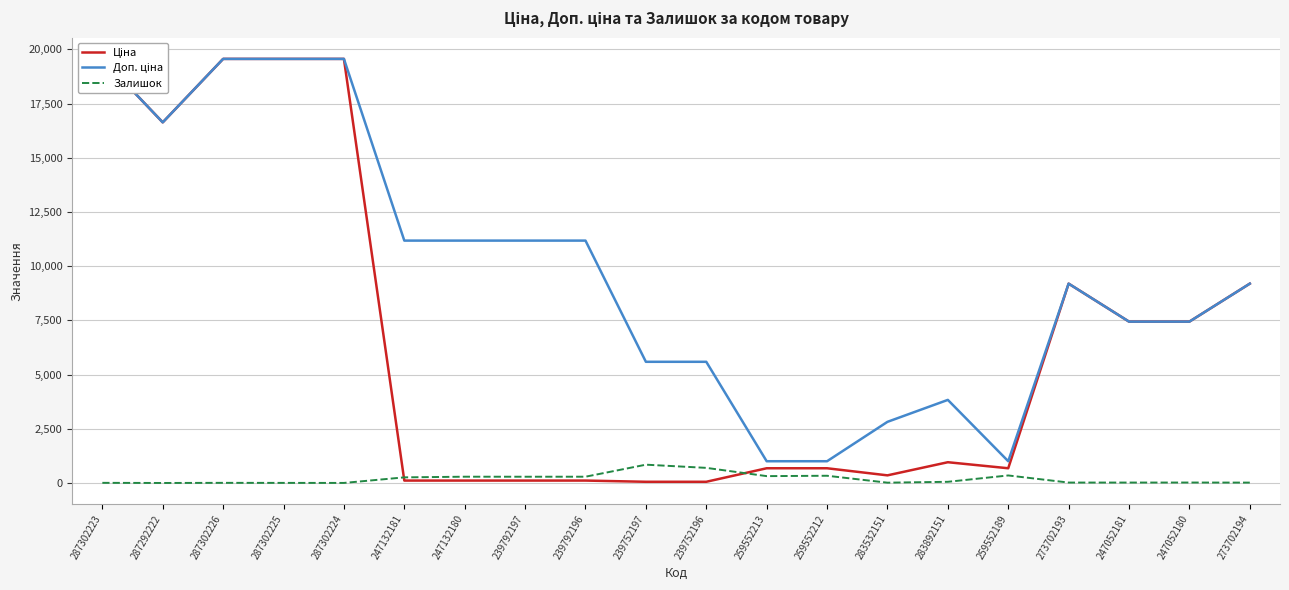

At how many categories does at least one series exceed 8591?

11